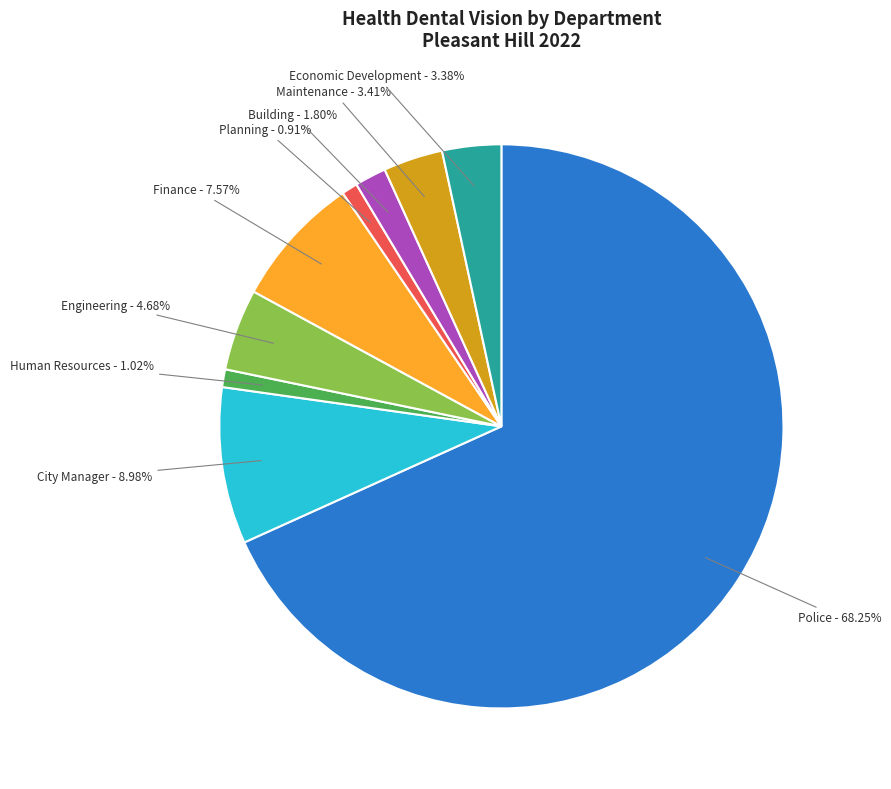

Which slice is the largest?

Police